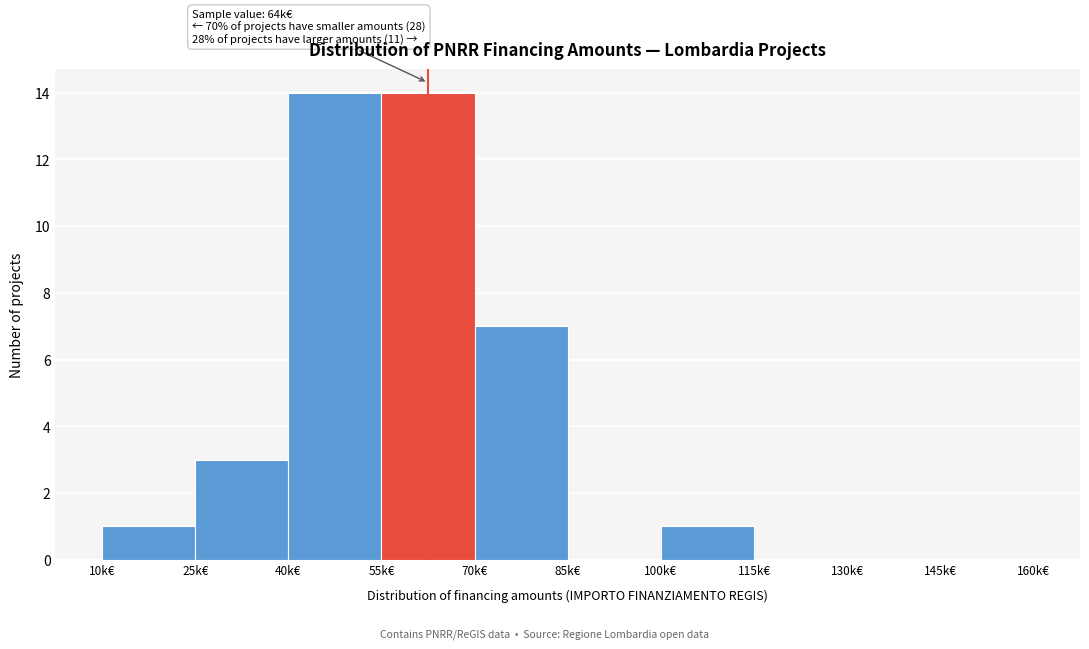

Reading left to right, list all the values displayed in this chart.

10k€=1	25k€=3	40k€=14	55k€=14	70k€=7	85k€=0	100k€=1	115k€=0	130k€=0	145k€=0